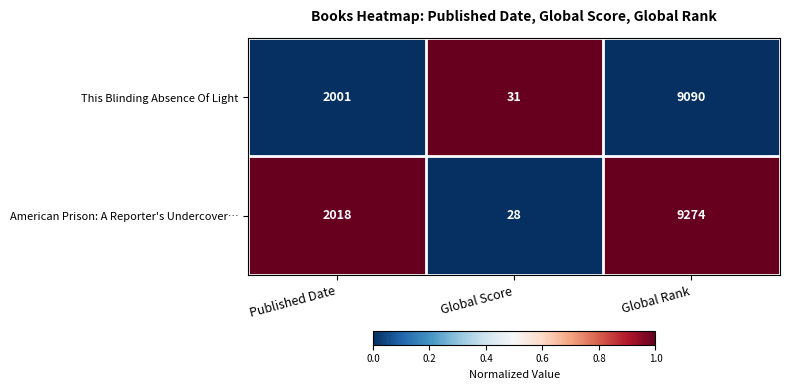

Which series has the widest spread of values?

American Prison: A Reporter's Undercover…